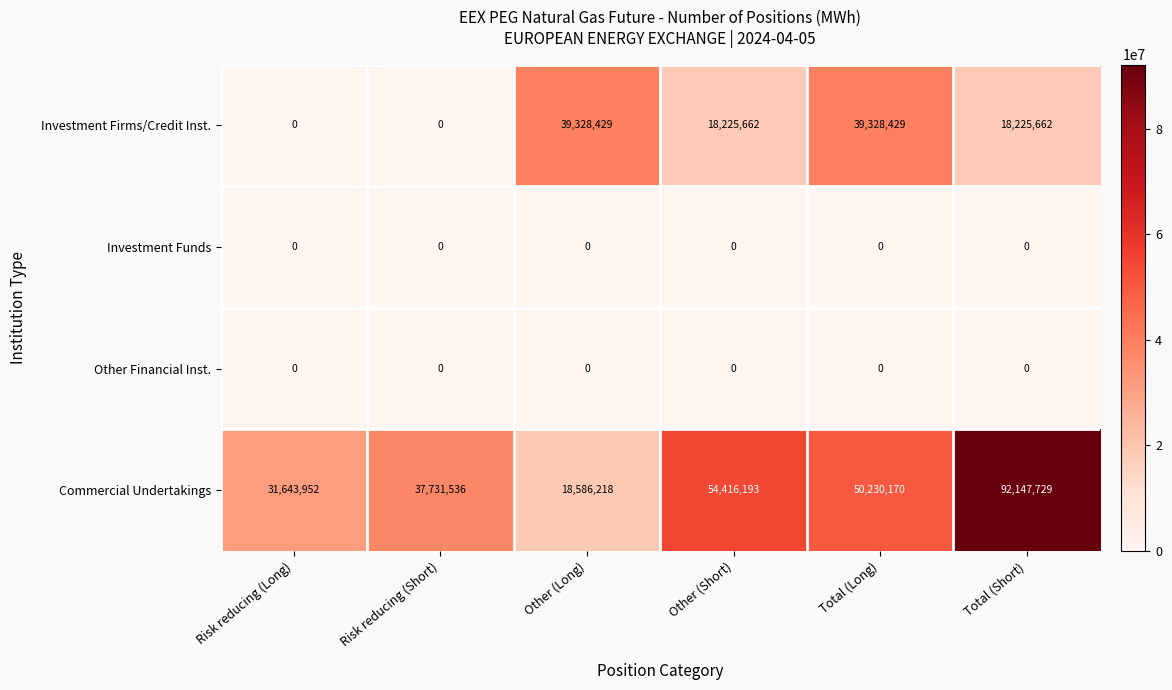

Which category has the highest value across all series?

Total (Short)